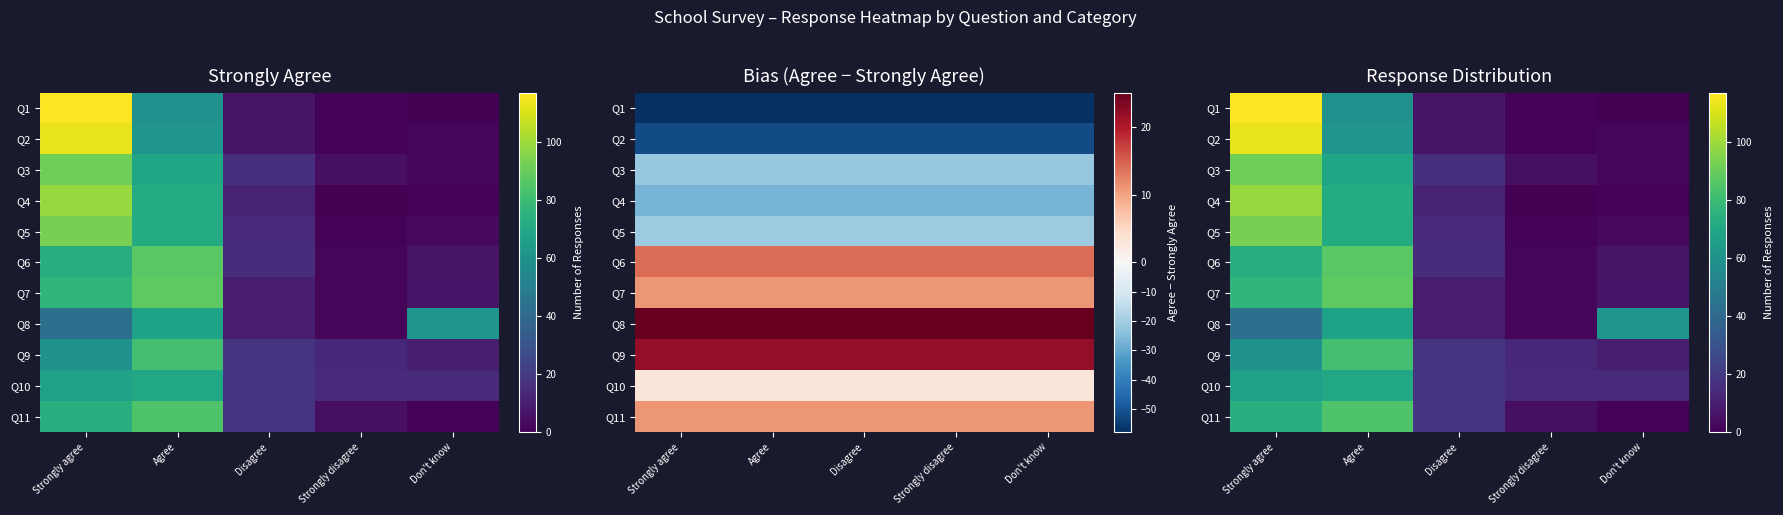

Which series has the largest total across all categories?

Q1